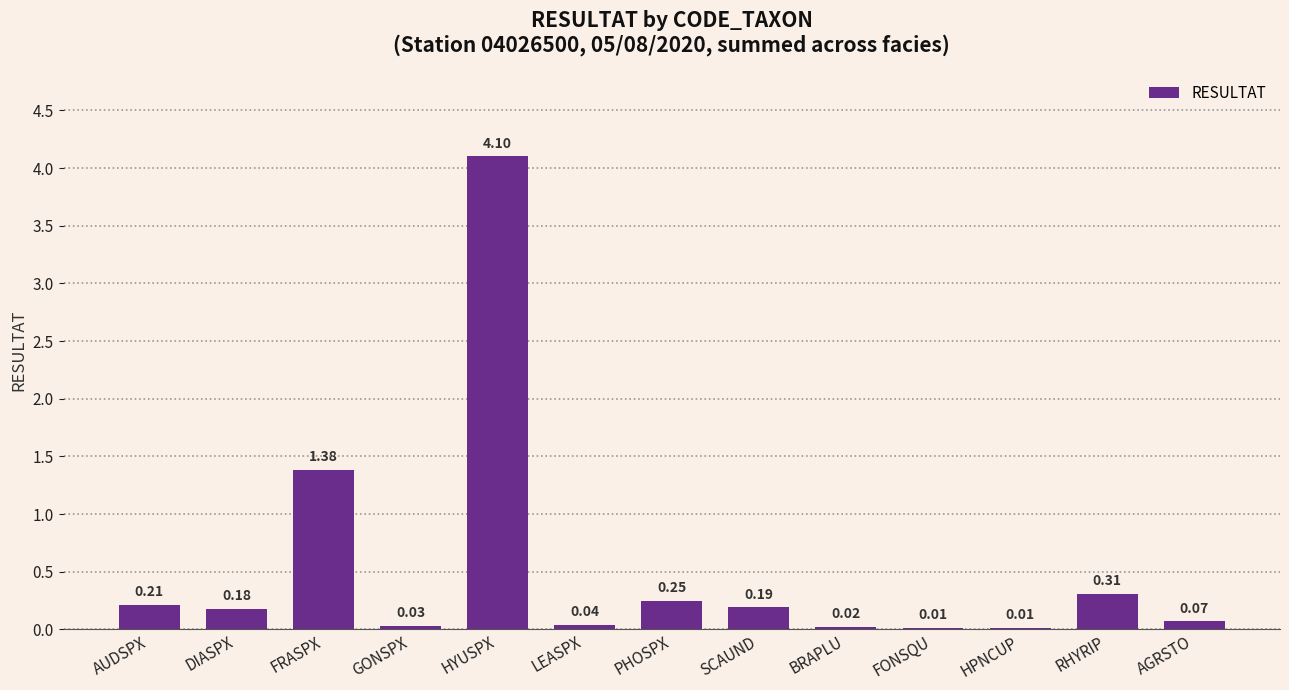

What is the difference between the values at FRASPX and HYUSPX?

2.7